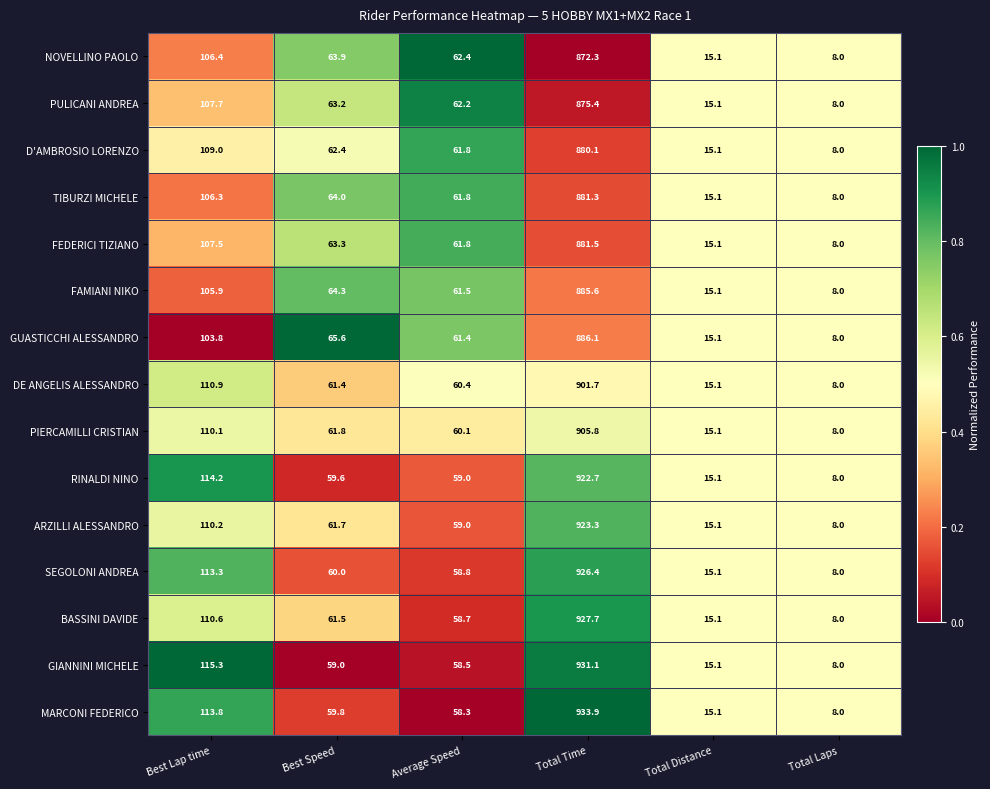

Which series has the largest total across all categories?

MARCONI FEDERICO